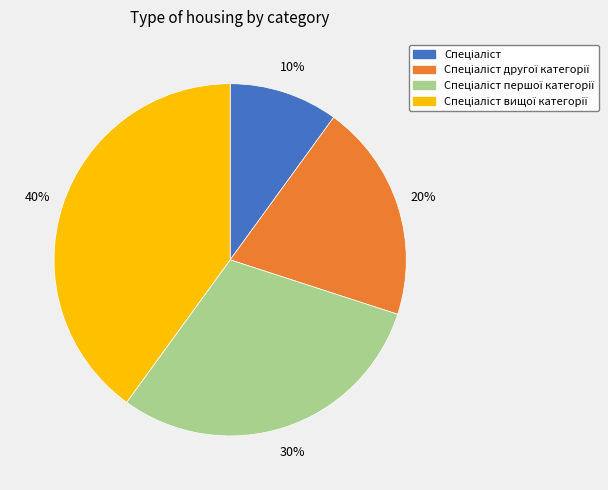

To the nearest percent, what is the average slice percentage?

25%